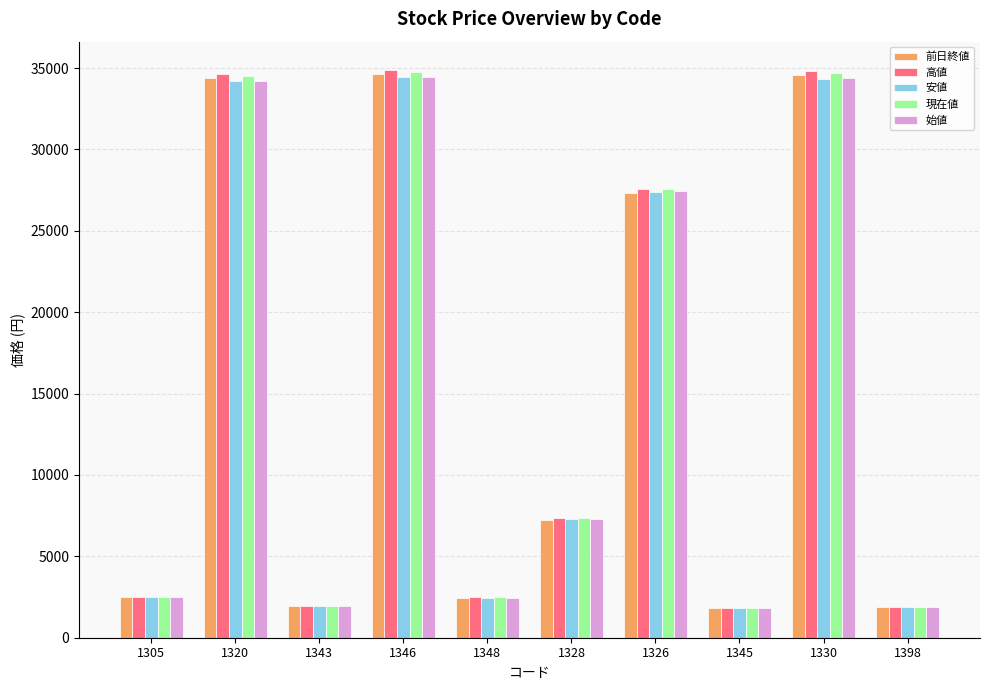

At how many categories does at least one series exceed 26775?

4